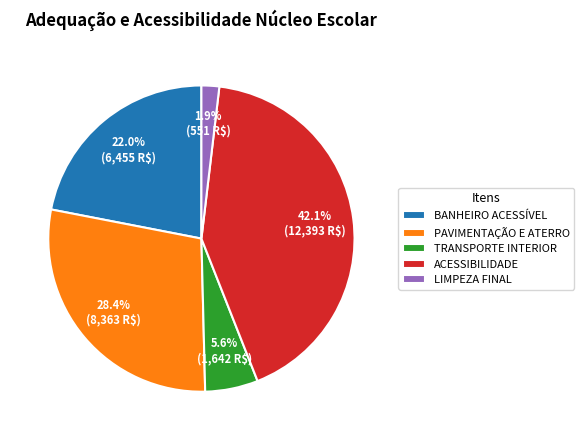

What portion of the pie excludes BANHEIRO ACESSÍVEL?

78.0%